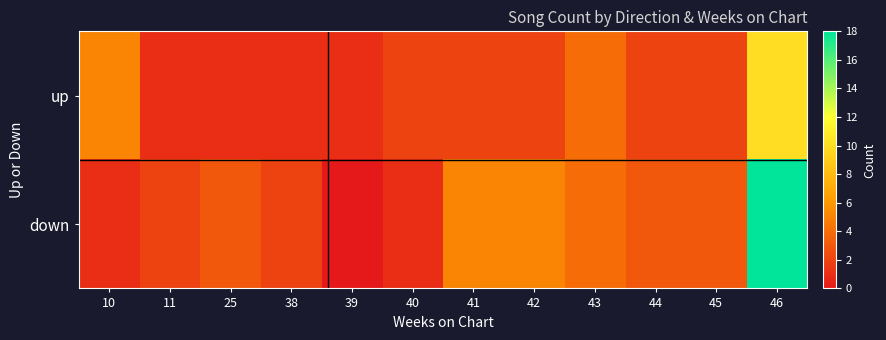

Reading right to left, list all the values displayed in this chart.

up: 46=10	45=2	44=2	43=4	42=2	41=2	40=2	39=1	38=1	25=1	11=1	10=5
down: 46=18	45=3	44=3	43=4	42=5	41=5	40=1	39=0	38=2	25=3	11=2	10=1